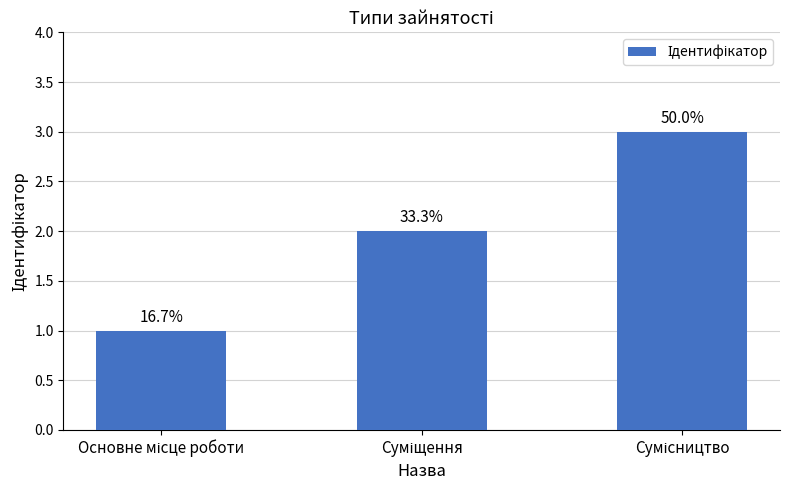

Are the bars horizontal?

No